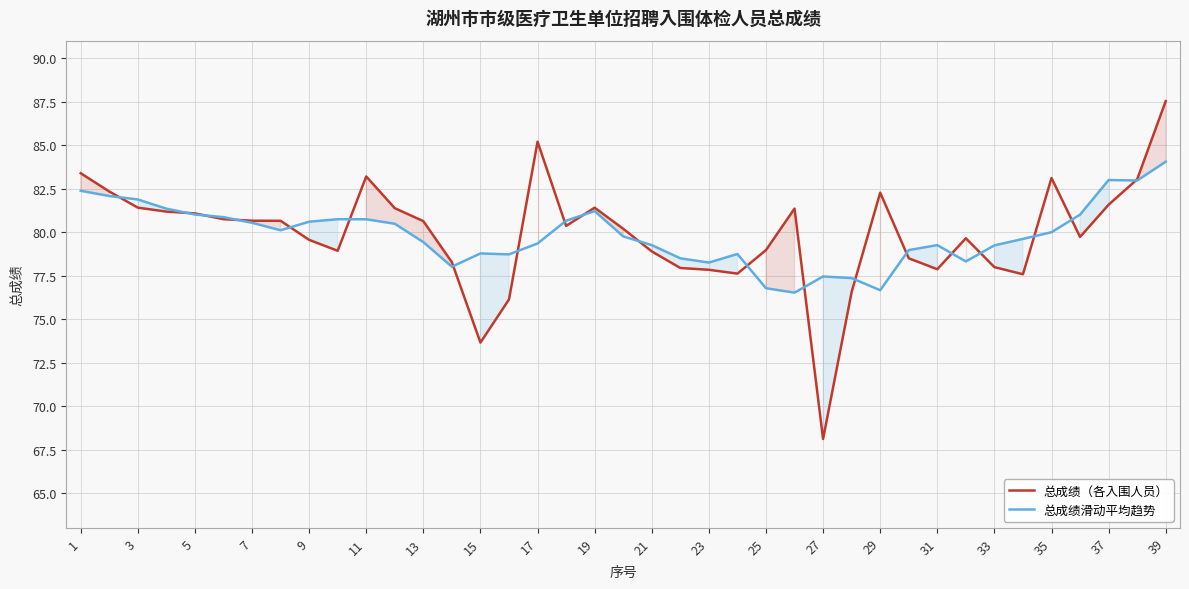

How many lines are shown in the chart?

2